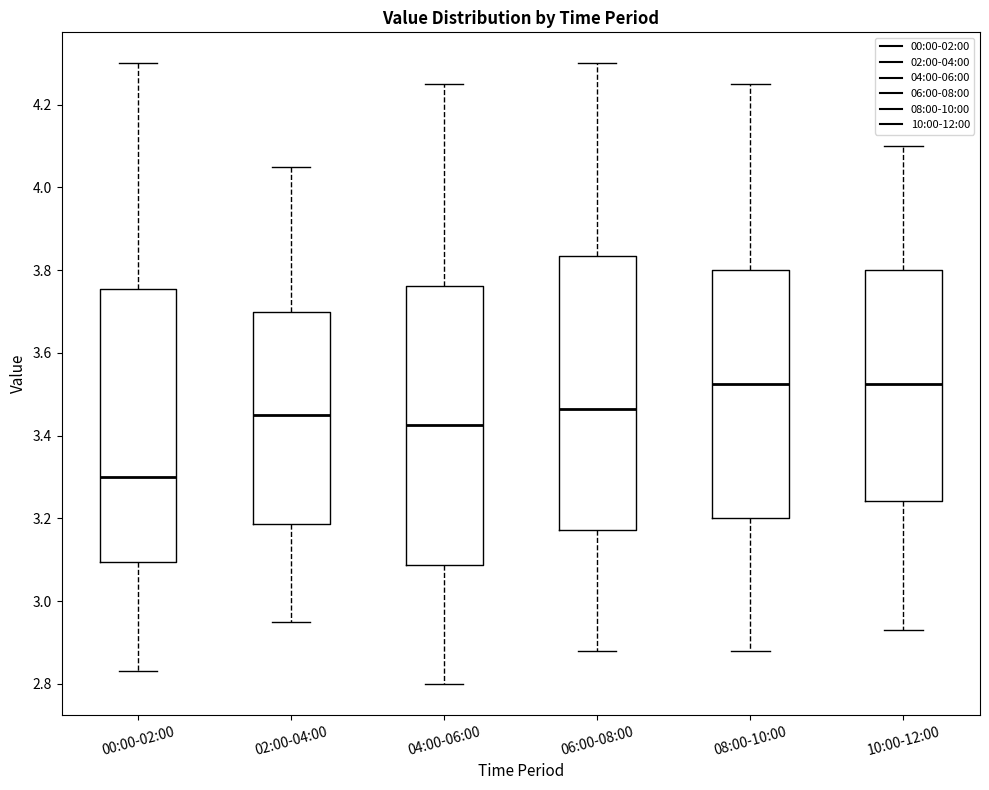

Reading left to right, transcribe this box plot: for each box, give where its median line is, the range the box spans, and where its two whiskers end, as read against the y-axis. The values are not printed on the chart, so give them approximately, as read against the axis.

00:00-02:00: median 3.30, box 3.10 to 3.76, whiskers 2.84 to 4.30
02:00-04:00: median 3.46, box 3.18 to 3.70, whiskers 2.96 to 4.06
04:00-06:00: median 3.42, box 3.08 to 3.76, whiskers 2.80 to 4.26
06:00-08:00: median 3.46, box 3.18 to 3.84, whiskers 2.88 to 4.30
08:00-10:00: median 3.52, box 3.20 to 3.80, whiskers 2.88 to 4.26
10:00-12:00: median 3.52, box 3.24 to 3.80, whiskers 2.94 to 4.10